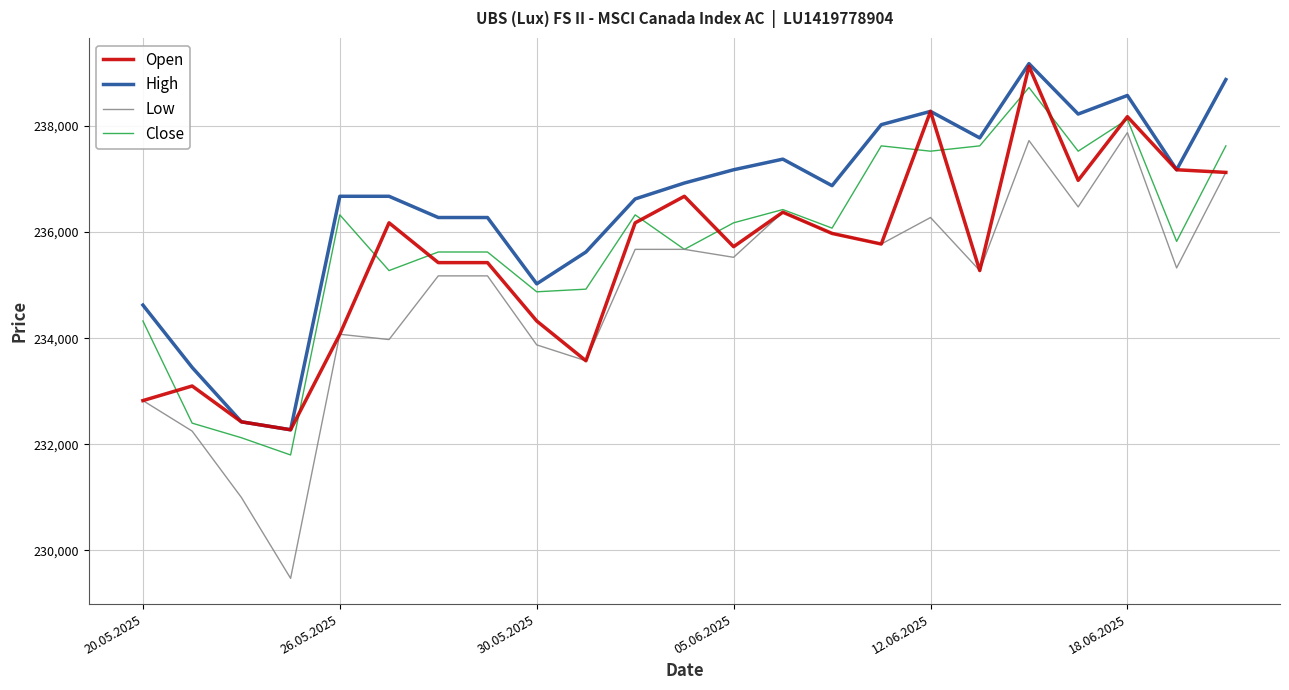

True or false: Low and High intersect in this chart.

False